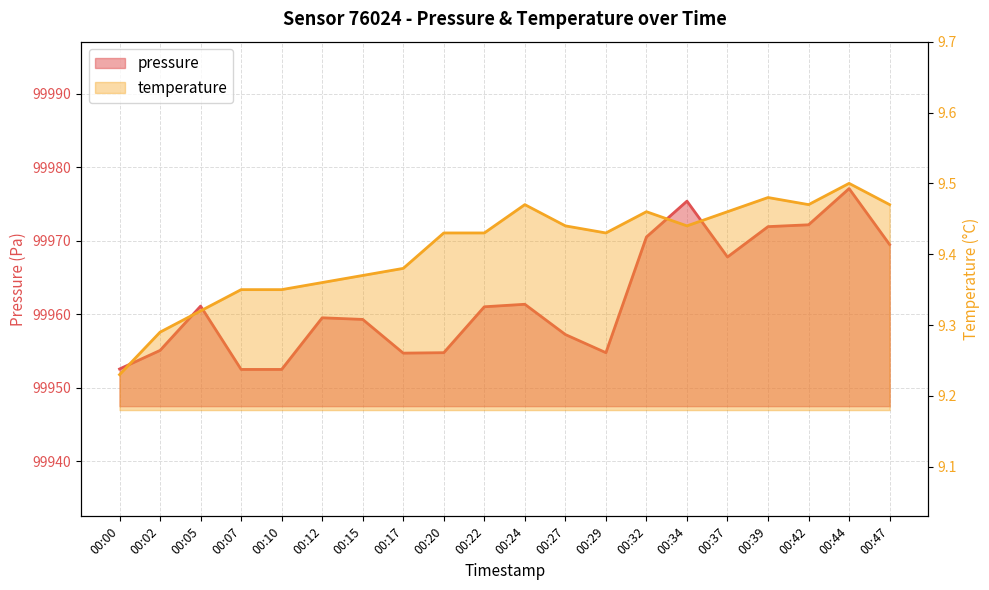

Where is the first local maximum for temperature?

00:24